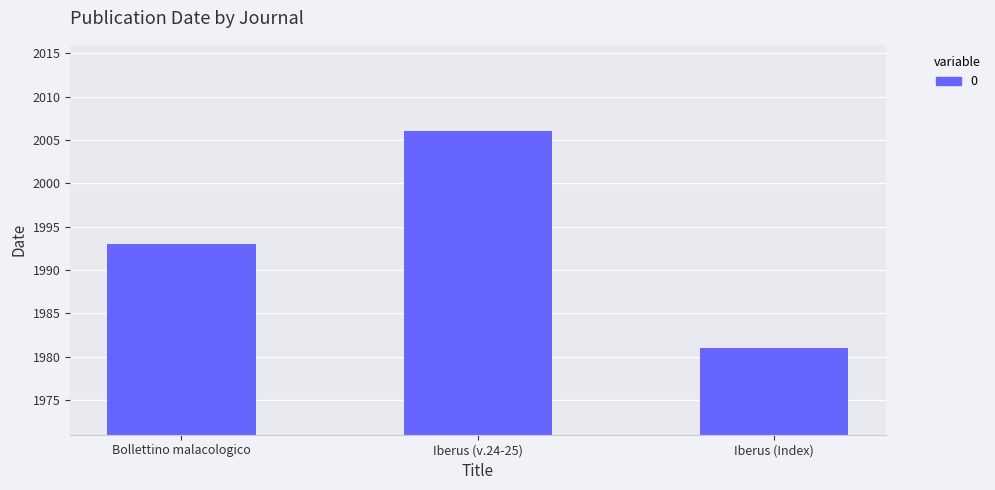

Are the bars horizontal?

No